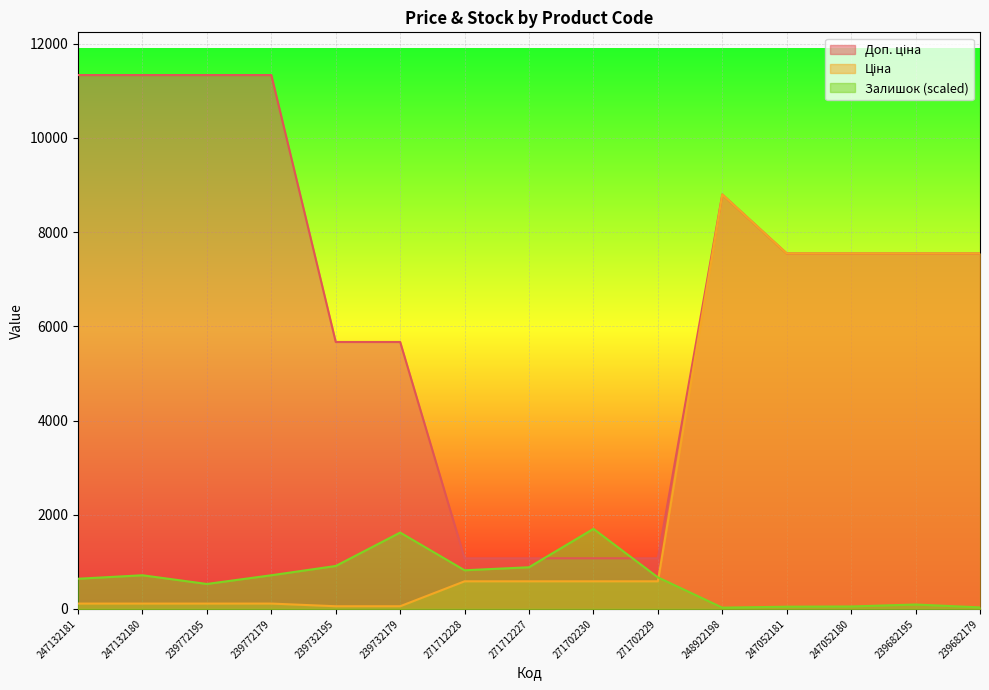

What is the greatest value displayed?

11334.0